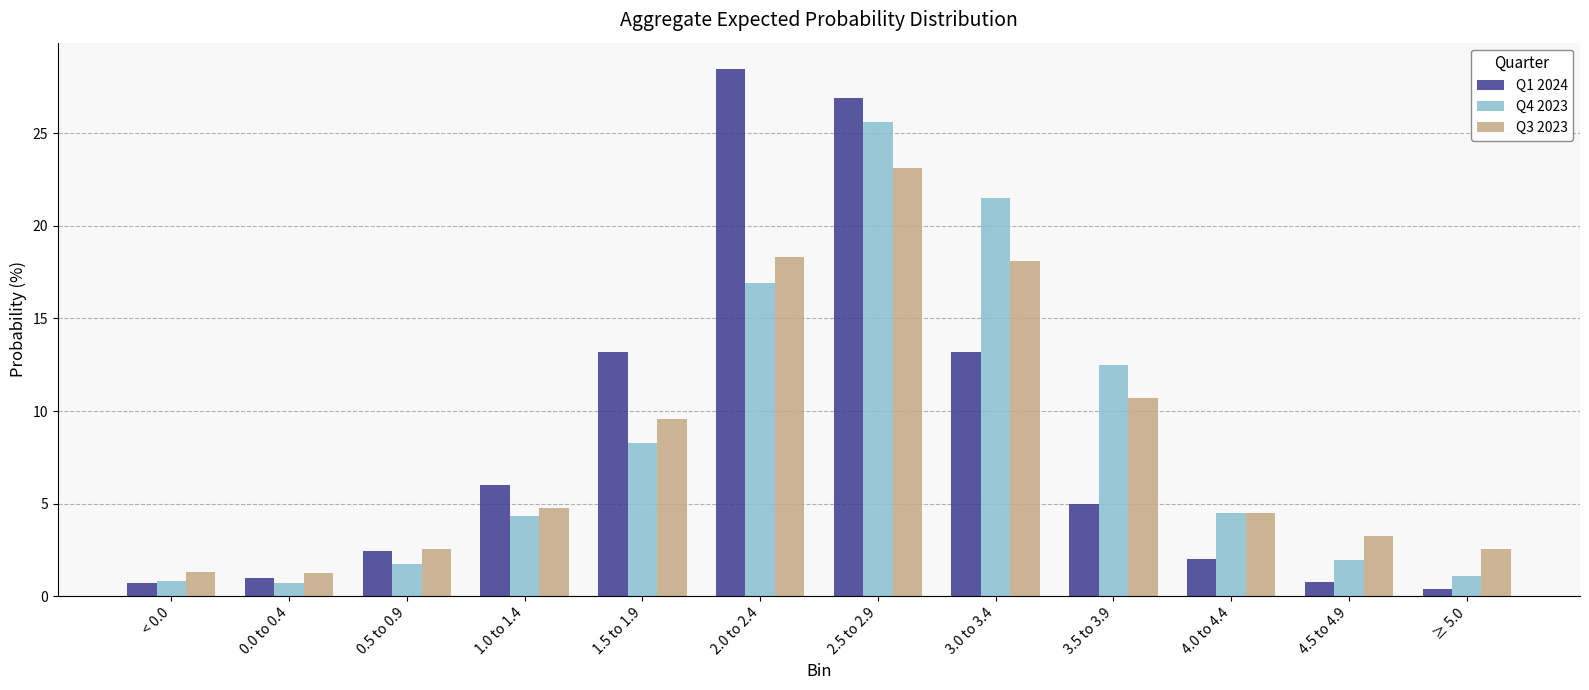

Which label corresponds to the smallest value in the chart?

≥ 5.0